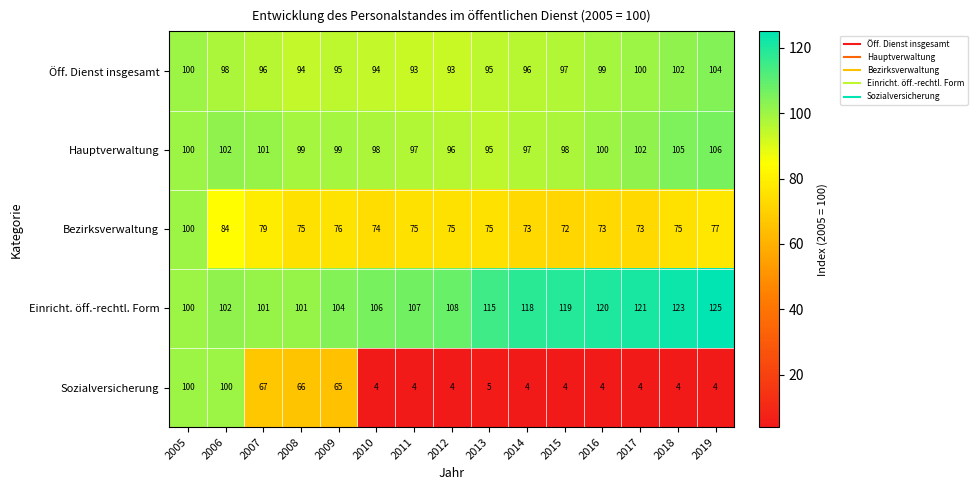

Which series has the largest total across all categories?

Einricht. öff.-rechtl. Form